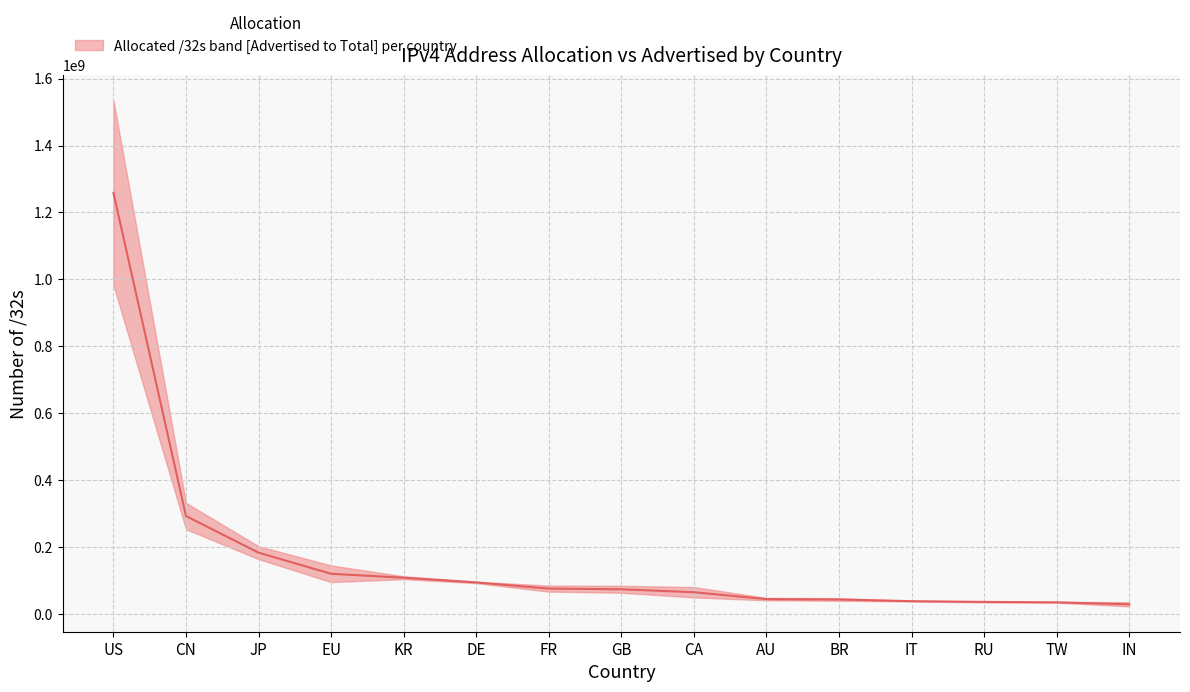

What is the approximate value at GB, to the nearest 10?

73250570